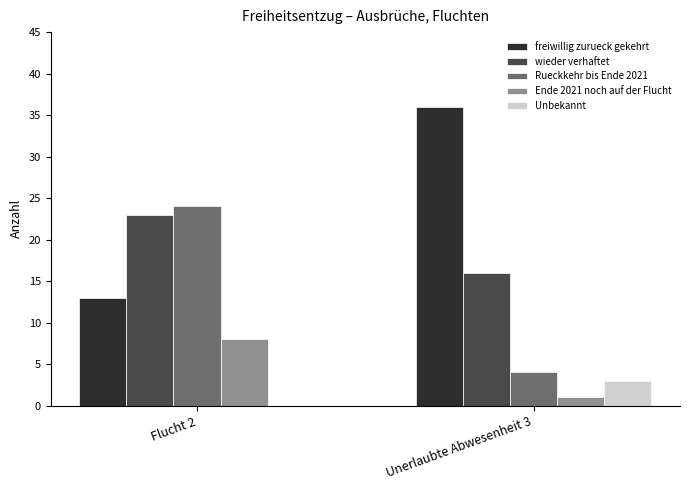

Which series has the largest total across all categories?

freiwillig zurueck gekehrt